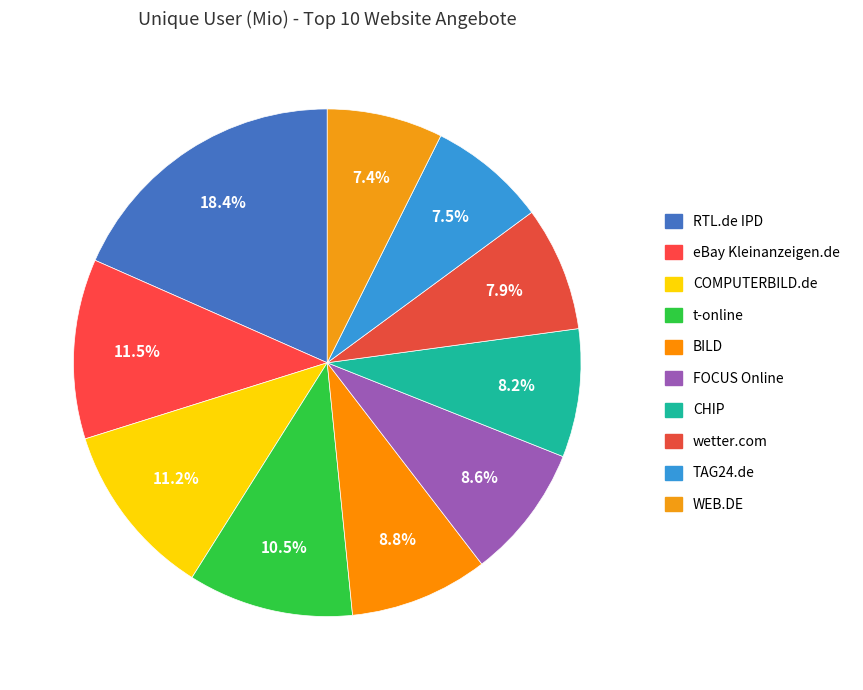

True or false: TAG24.de accounts for 8% of the total.

True